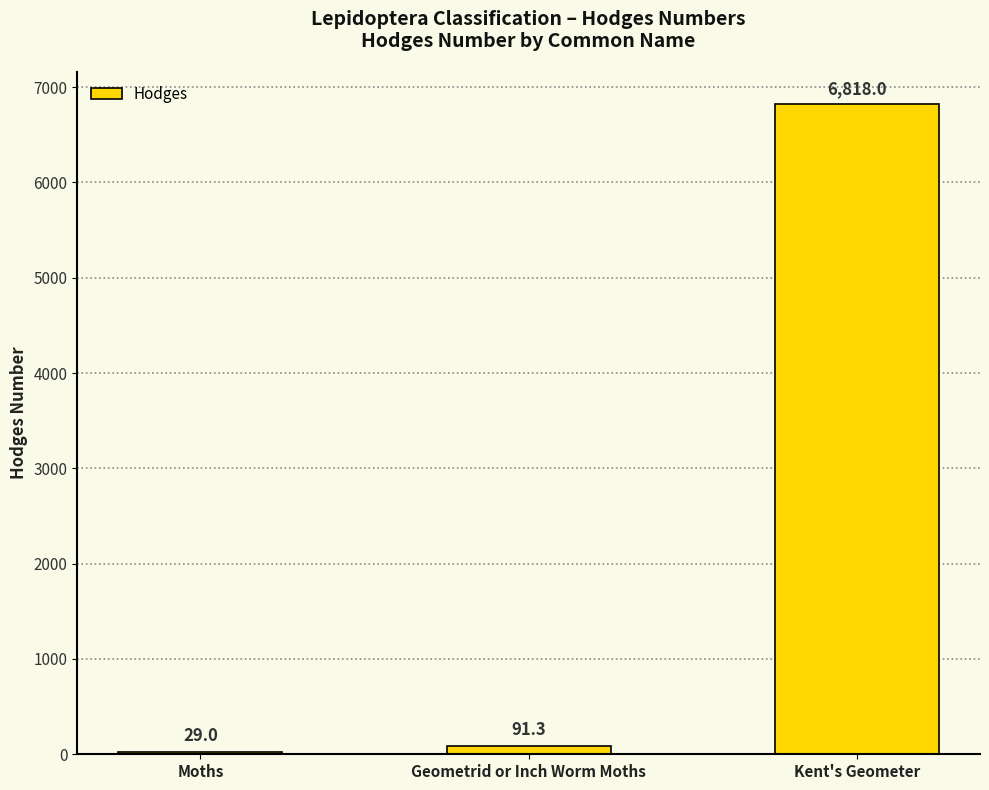

Reading left to right, what are all the values shown in this chart?

Moths=29.0	Geometrid or Inch Worm Moths=91.3	Kent's Geometer=6818.0